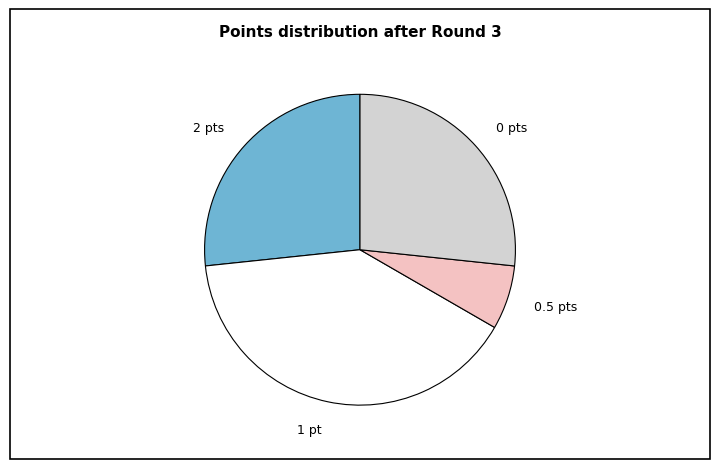

Is it true that 0 pts is 21% of the pie?

False